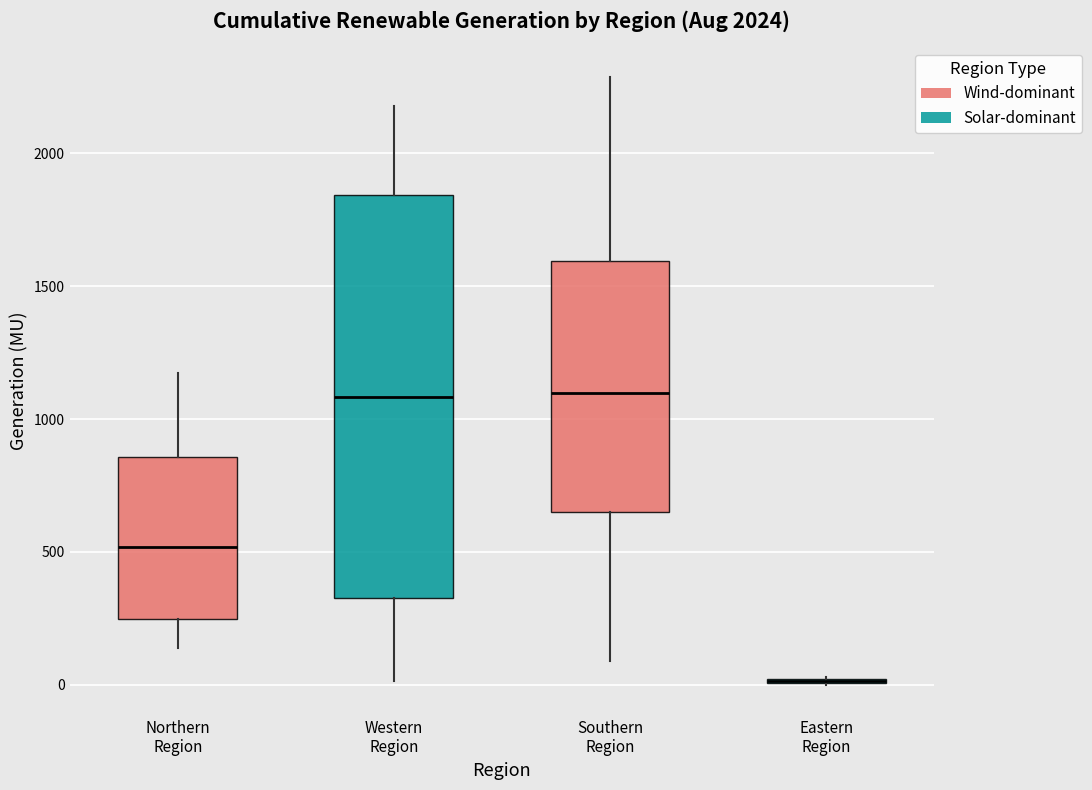

Reading left to right, read every box against the y-axis: the position of its median line, the range the box covers, and the ends of its whiskers. The values are not printed on the chart, so give them approximately, as read against the axis.

Northern Region: median 500, box 250 to 850, whiskers 150 to 1150
Western Region: median 1100, box 350 to 1850, whiskers 0 to 2200
Southern Region: median 1100, box 650 to 1600, whiskers 100 to 2300
Eastern Region: box collapsed to a line at 0, whiskers 0 to 50